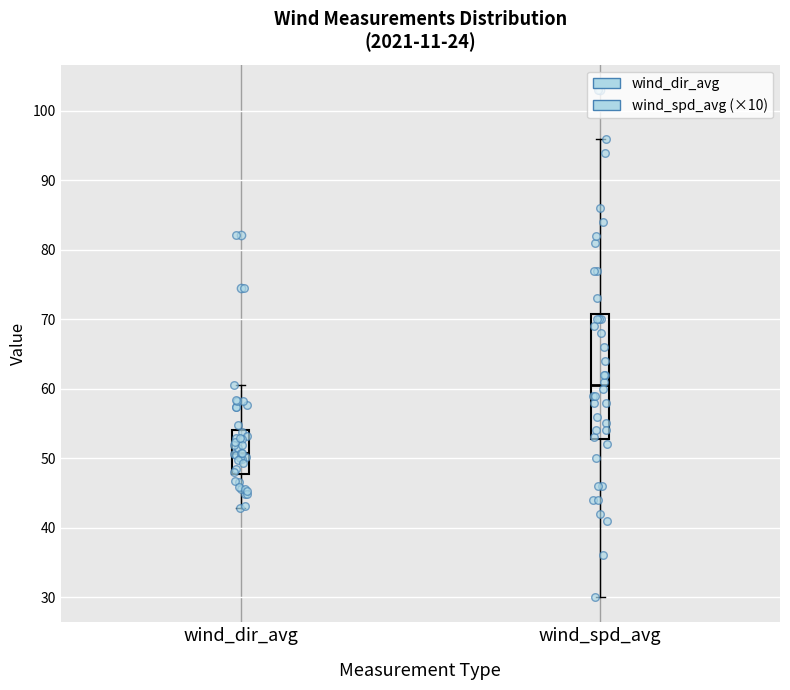

Where does the lower whisker of the box for wind_spd_avg end on the y-axis? The values are not printed on the chart, so give them approximately, as read against the axis.

30